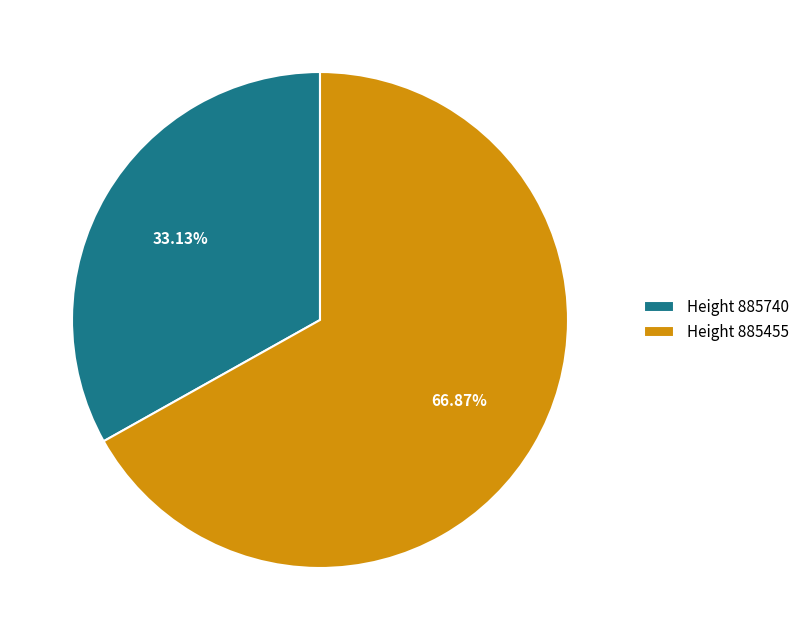

Which category has the biggest portion of the pie?

Height 885455